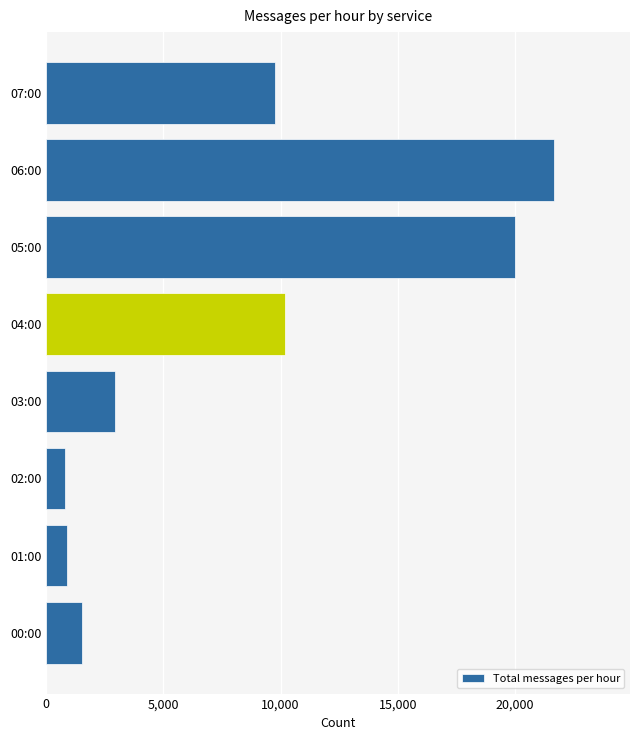

What is the change in value from 06:00 to 07:00?

-11905